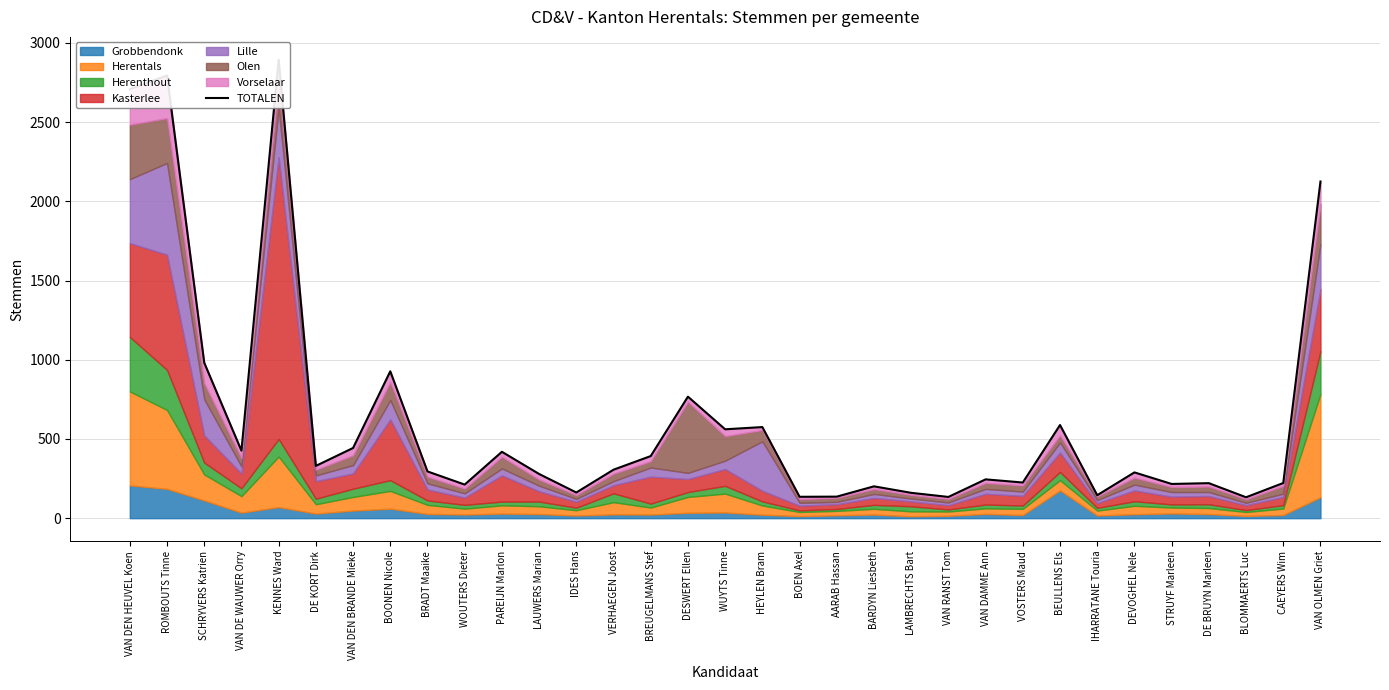

Does the chart have visible grid lines?

Yes